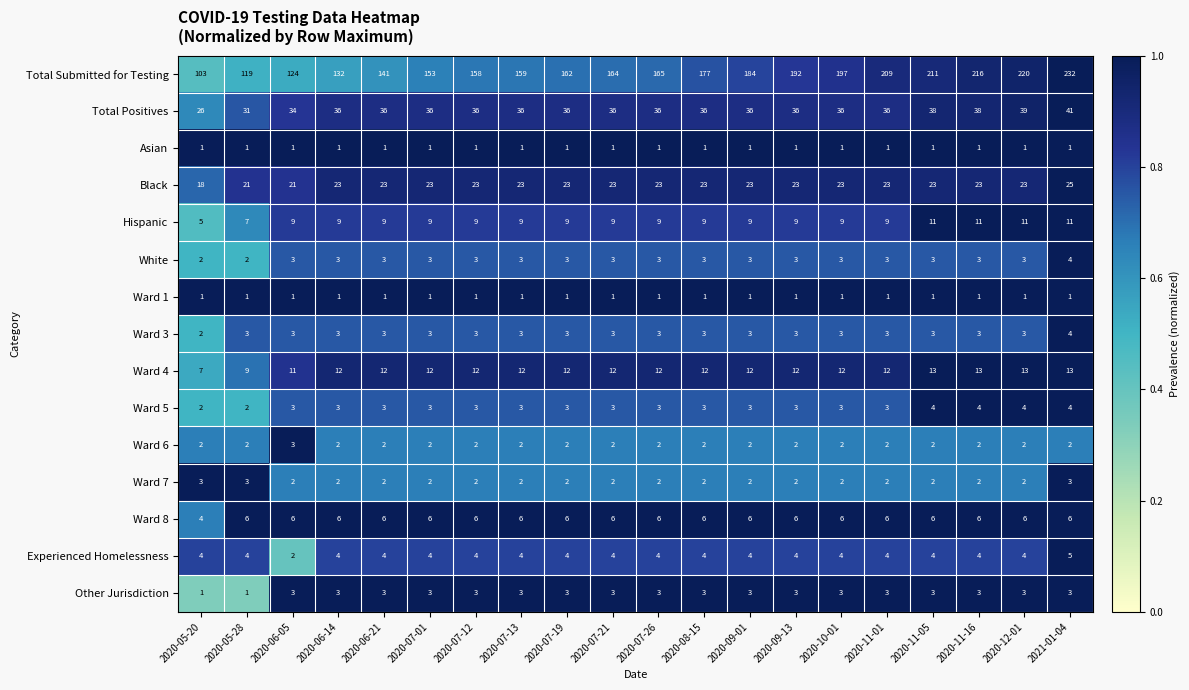

What value does the Ward 4 series have at 2020-07-19?

12